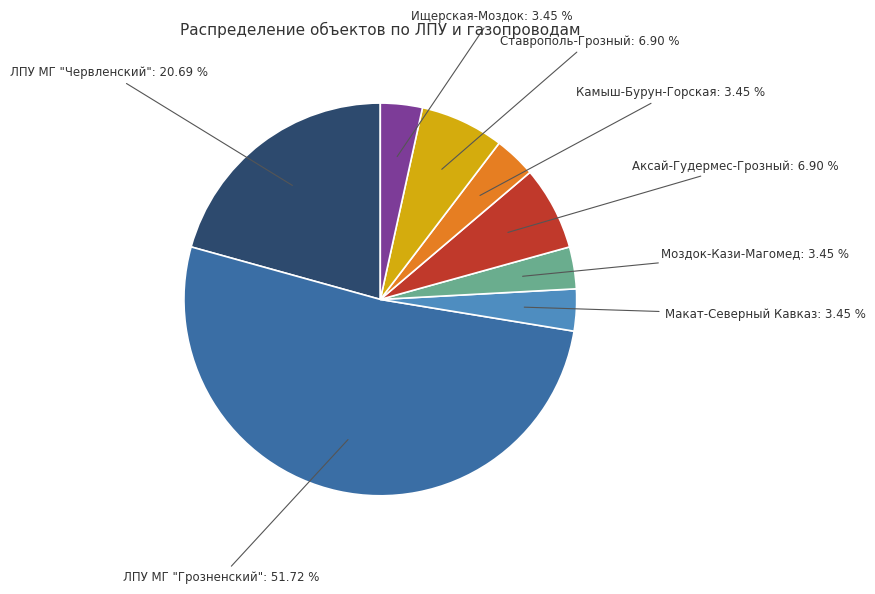

What is the largest slice in the pie chart?

ЛПУ МГ "Грозненский"